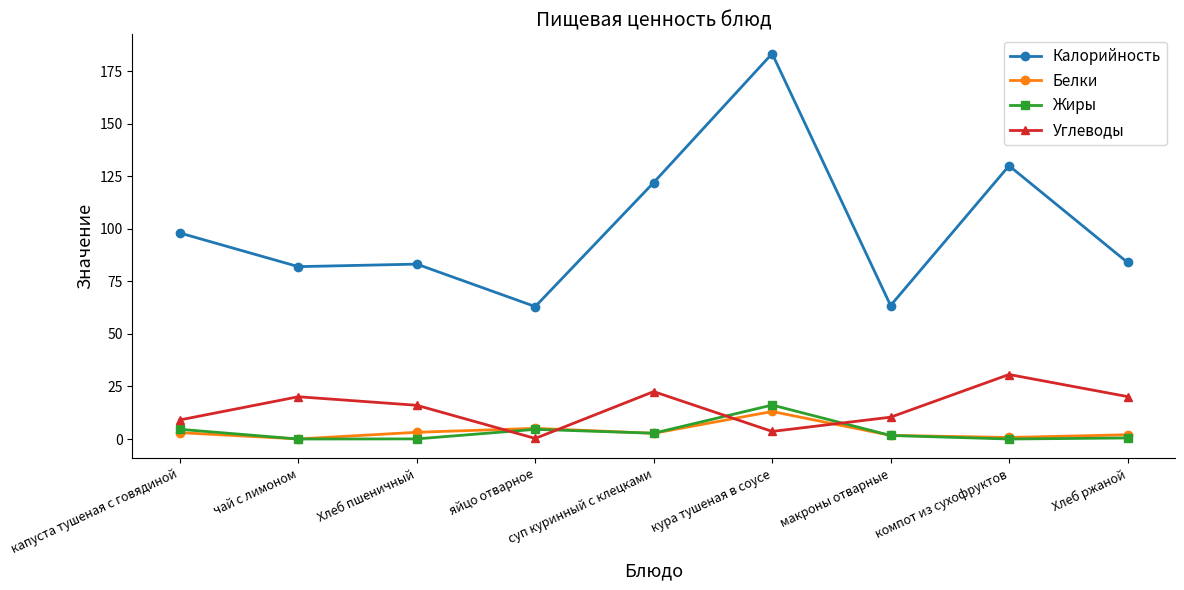

Which series has the widest spread of values?

Калорийность